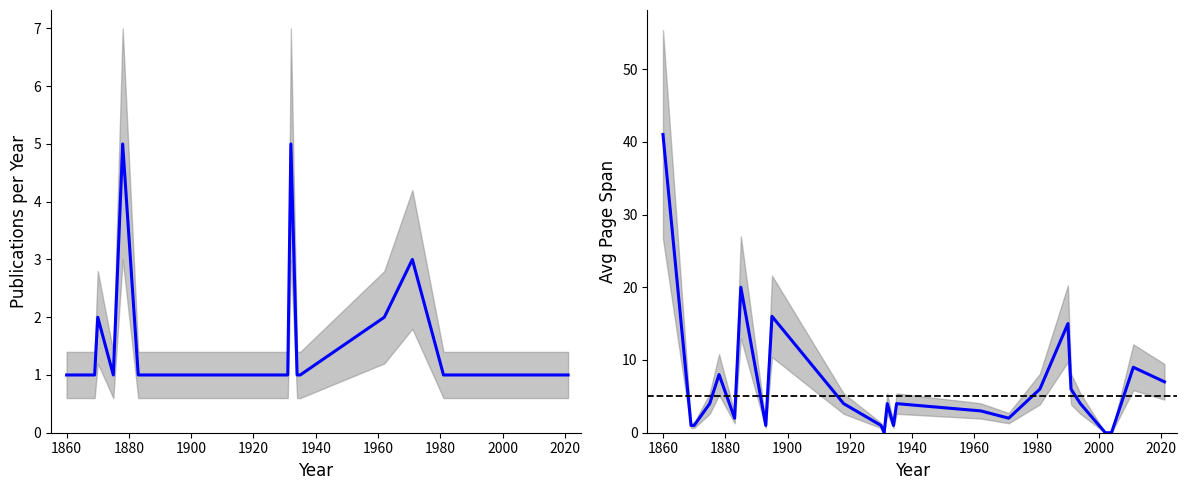

True or false: Avg Page Span and Publications per Year cross at least once.

True